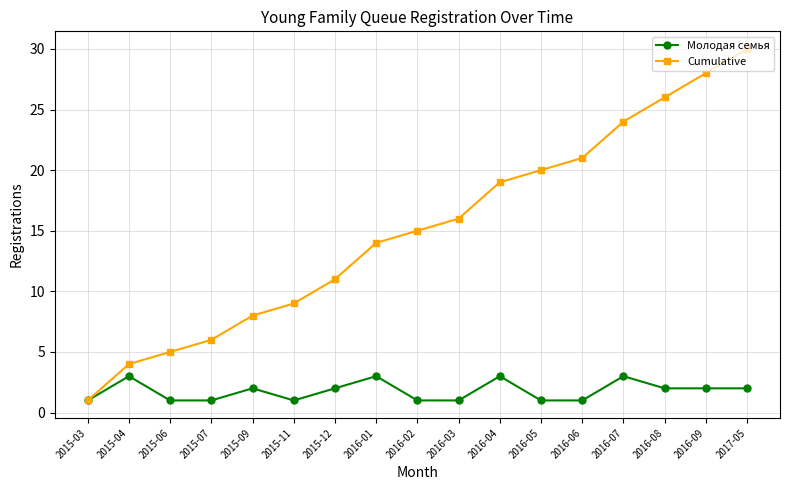

What is the label of the 11th point from the left?

2016-04